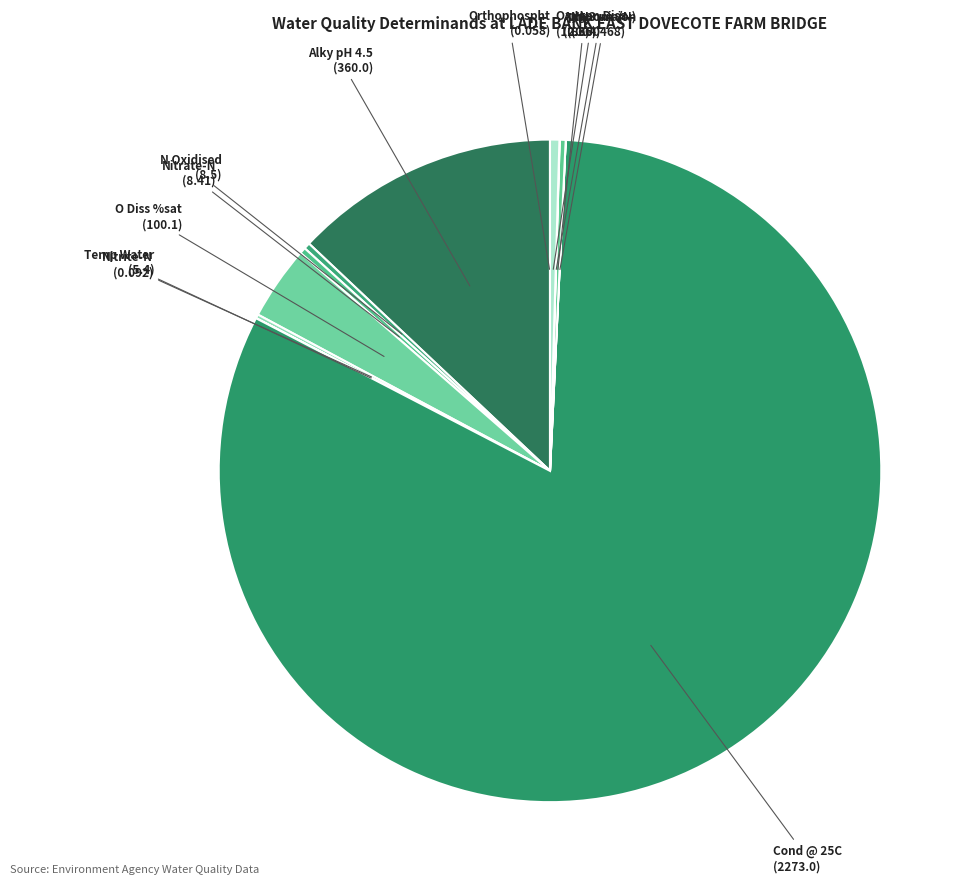

What is the largest slice in the pie chart?

Cond @ 25C